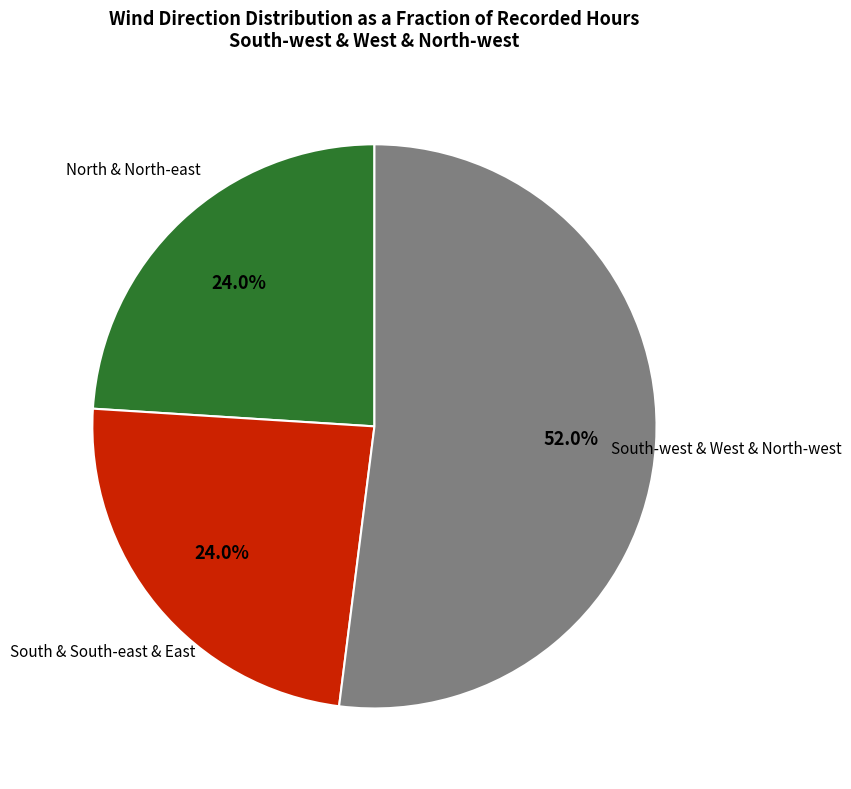

Is there any slice that represents more than half of the pie?

Yes